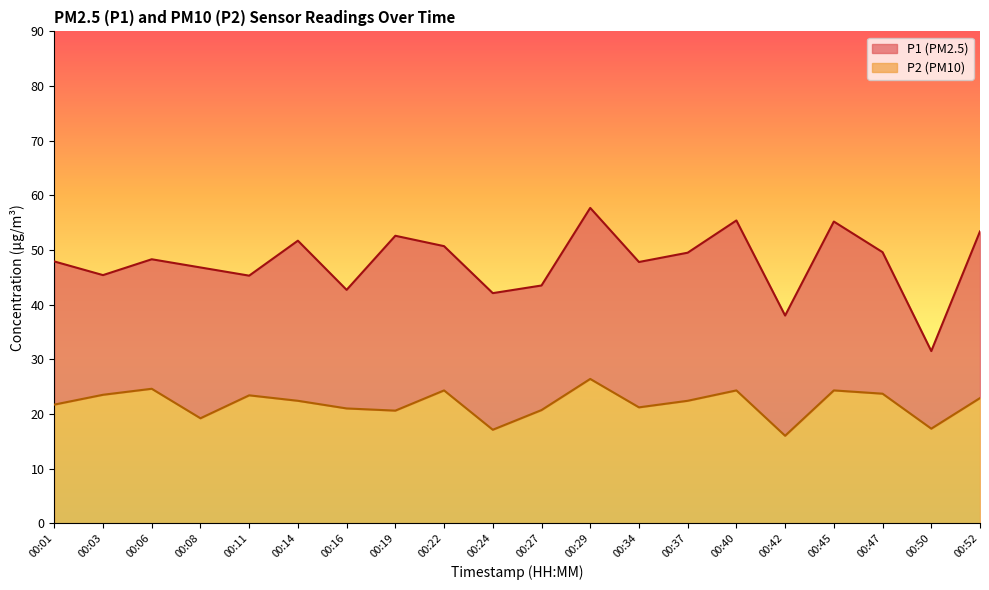

Reading left to right, what are all the values shown in this chart?

P1: 47.9	45.4	48.3	46.8	45.3	51.7	42.7	52.6	50.7	42.1	43.5	57.7	47.8	49.5	55.4	38.0	55.2	49.6	31.5	53.4
P2: 21.7	23.5	24.6	19.2	23.4	22.4	21.0	20.6	24.3	17.1	20.7	26.4	21.2	22.4	24.3	16.0	24.3	23.7	17.3	22.9